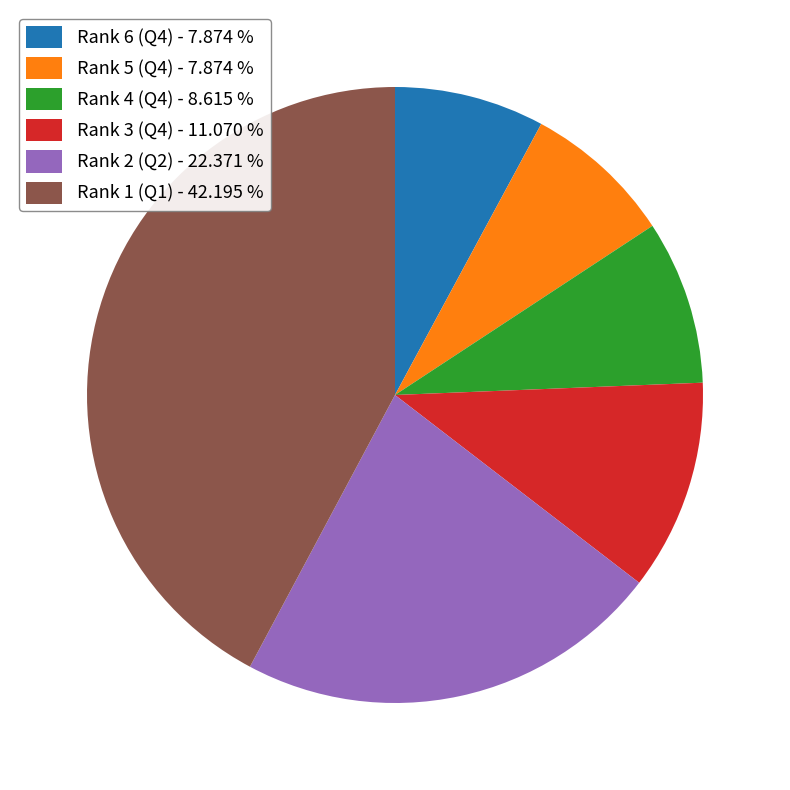

Is the sum of Rank 2 (Q2) - 22.371 % and Rank 3 (Q4) - 11.070 % greater than half?

No